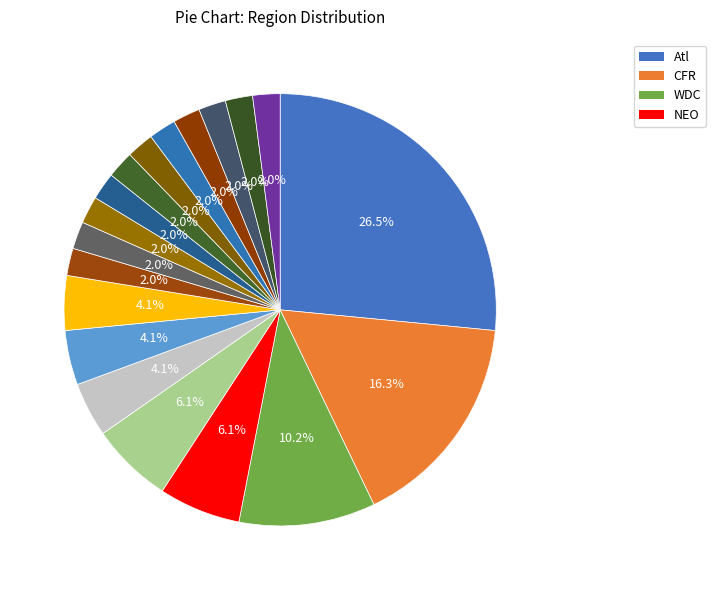

How many segments does this pie chart have?

19